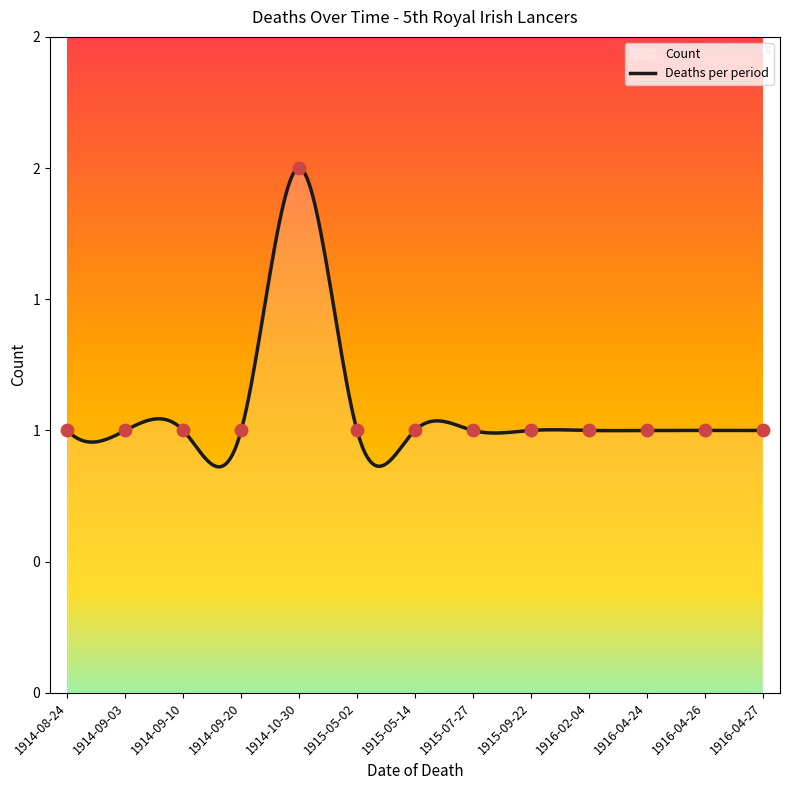

What is the ratio of the value at 1914-08-24 to the value at 1914-10-30?

0.5